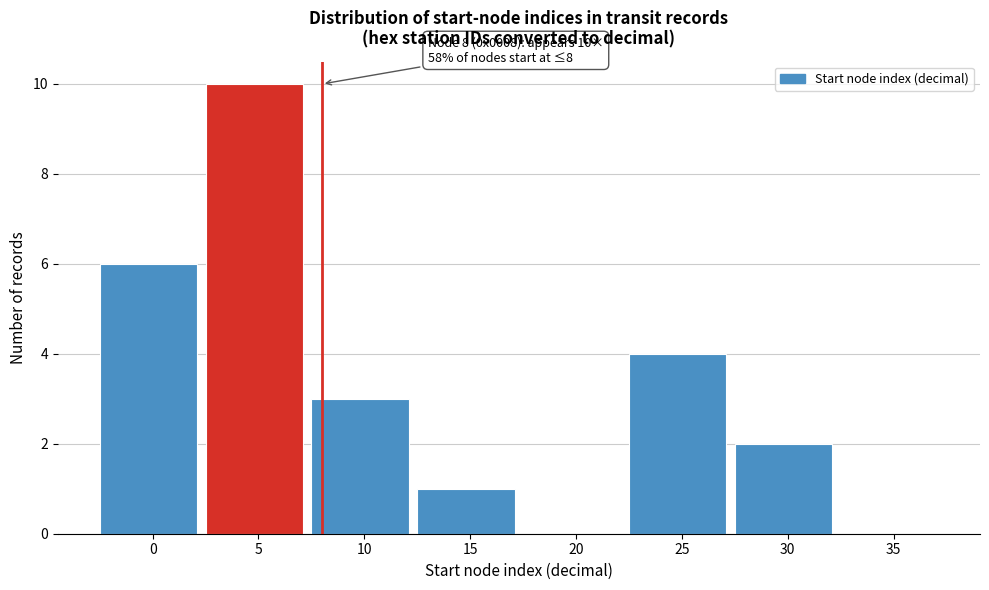

What is the sum of all values?

26